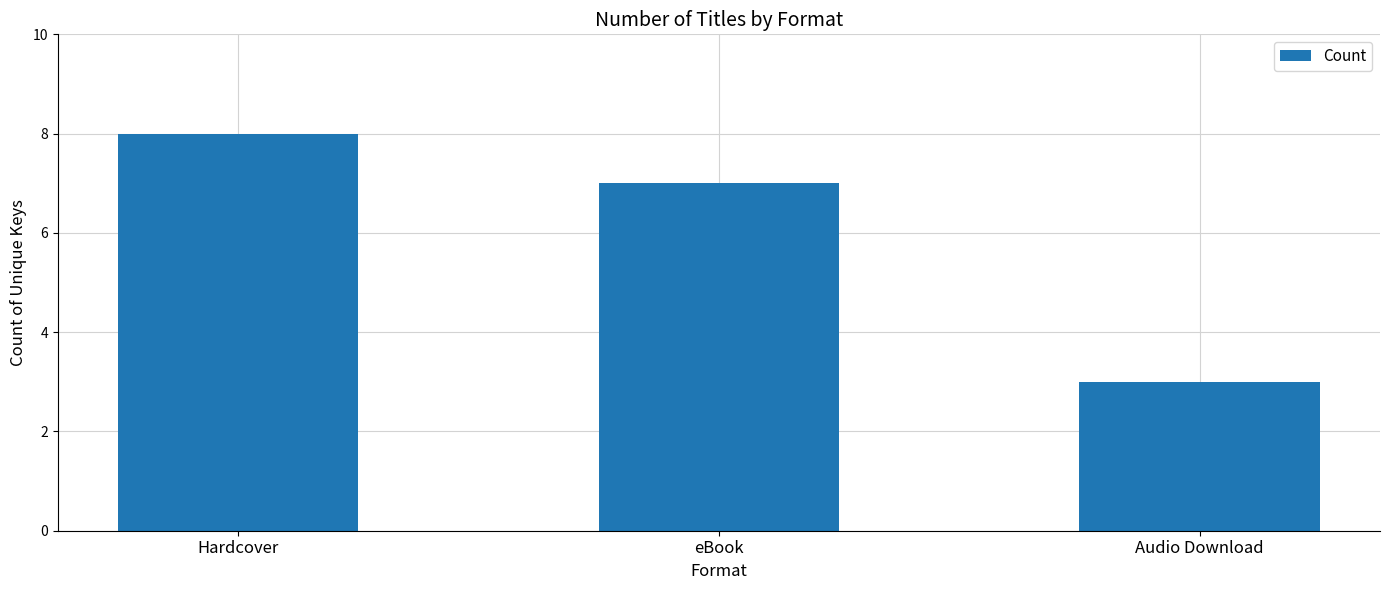

Between Hardcover and eBook, which is larger?

Hardcover